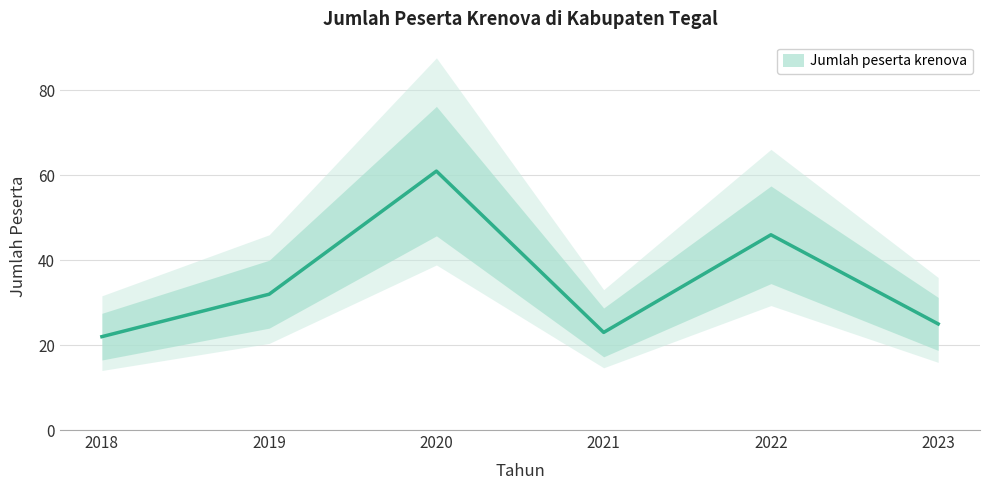

Reading left to right, list all the values displayed in this chart.

2018=22	2019=32	2020=61	2021=23	2022=46	2023=25